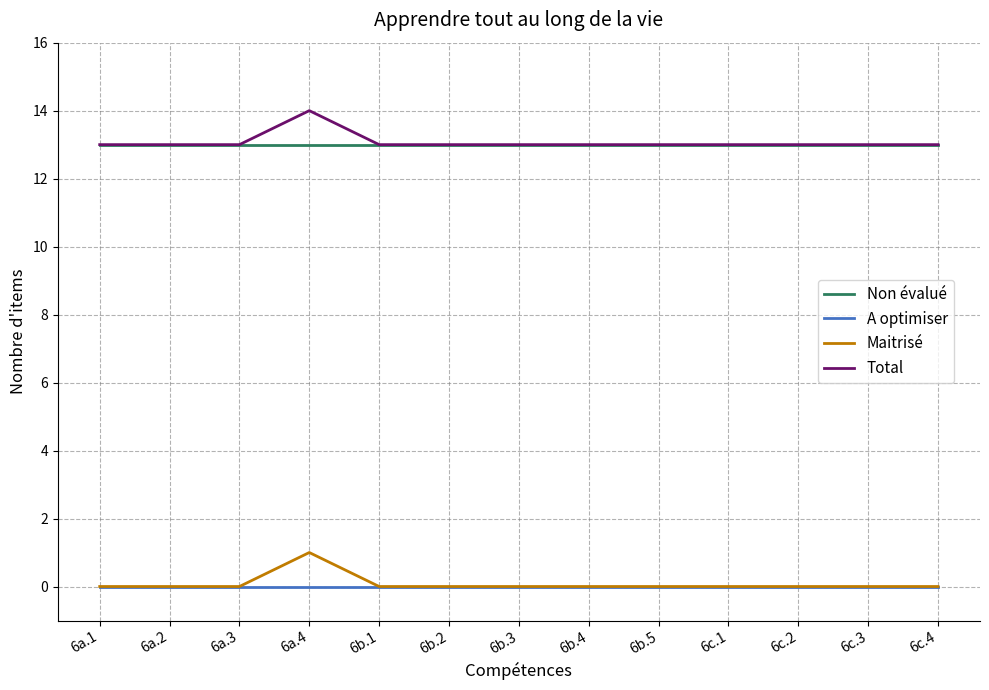

What is the total value across all series at 6c.3?

26